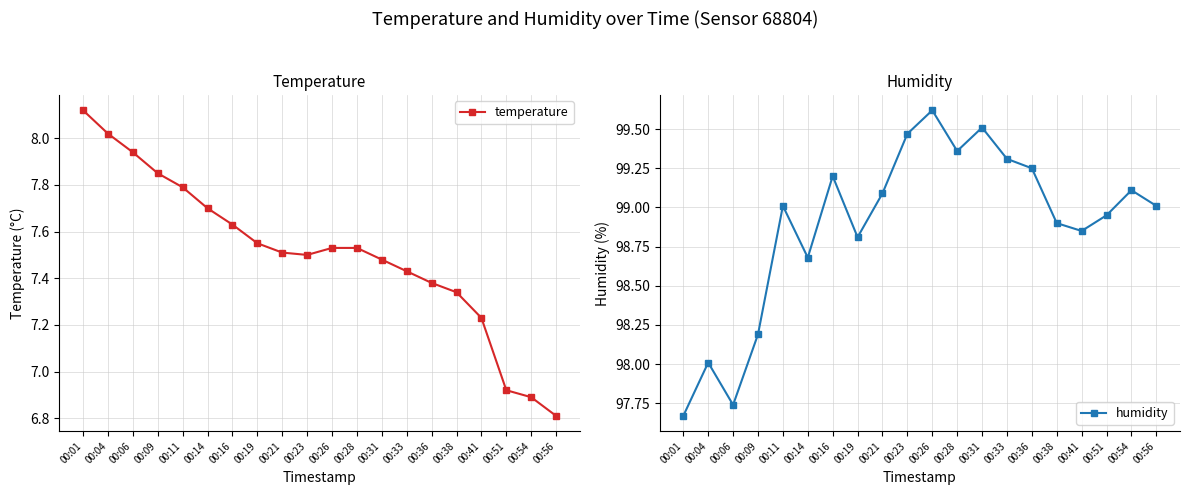

The humidity series shows 98.8 at 00:41. True or false?

True